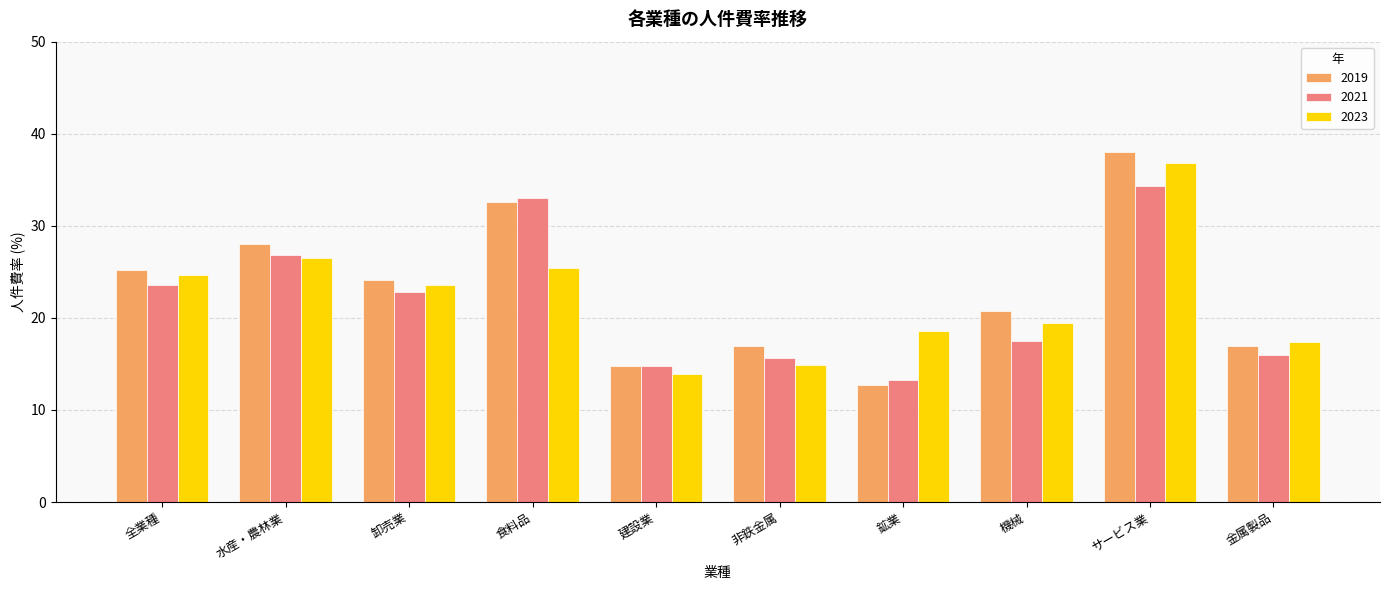

How many data points in 2021 are above 22?

5